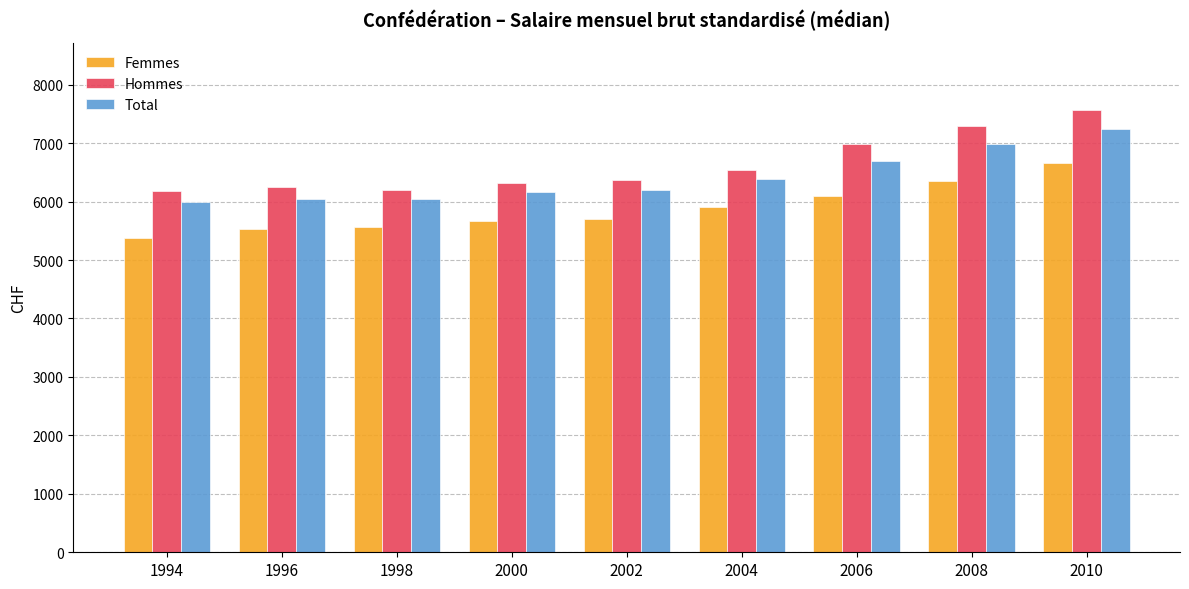

What is the difference between the maximum and minimum values in the Hommes series?

1392